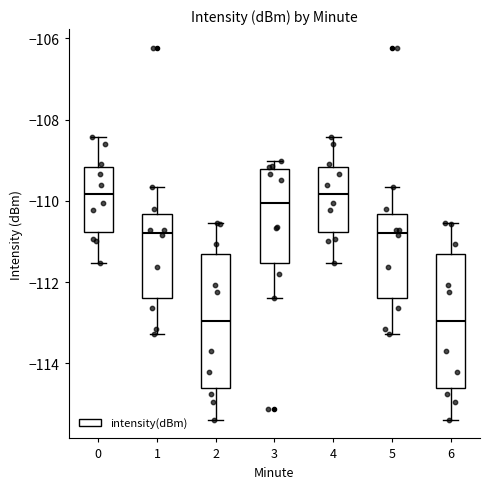

Reading left to right, transcribe this box plot: for each box, give where its median line is, the range the box spans, and where its two whiskers end, as read against the y-axis. The values are not printed on the chart, so give them approximately, as read against the axis.

0: median -109.8, box -110.8 to -109.2, whiskers -111.6 to -108.4
1: median -110.8, box -112.4 to -110.4, whiskers -113.2 to -109.6
2: median -113.0, box -114.6 to -111.4, whiskers -115.4 to -110.6
3: median -110.0, box -111.6 to -109.2, whiskers -112.4 to -109.0
4: median -109.8, box -110.8 to -109.2, whiskers -111.6 to -108.4
5: median -110.8, box -112.4 to -110.4, whiskers -113.2 to -109.6
6: median -113.0, box -114.6 to -111.4, whiskers -115.4 to -110.6